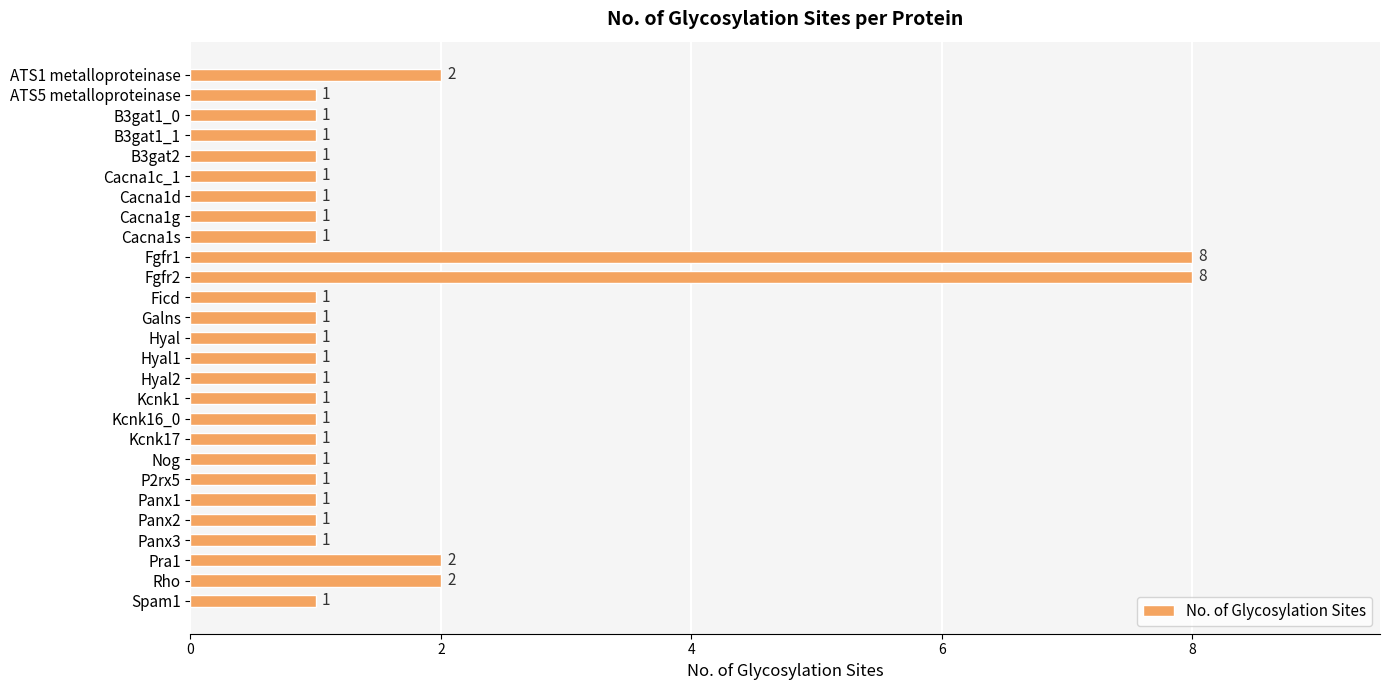

Approximately how many times larger is the value at B3gat1_0 compared to Panx2?

1.0